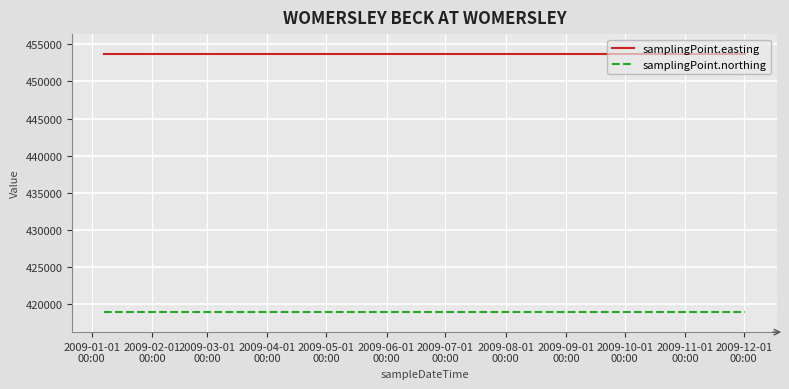

True or false: samplingPoint.northing and samplingPoint.easting intersect in this chart.

False